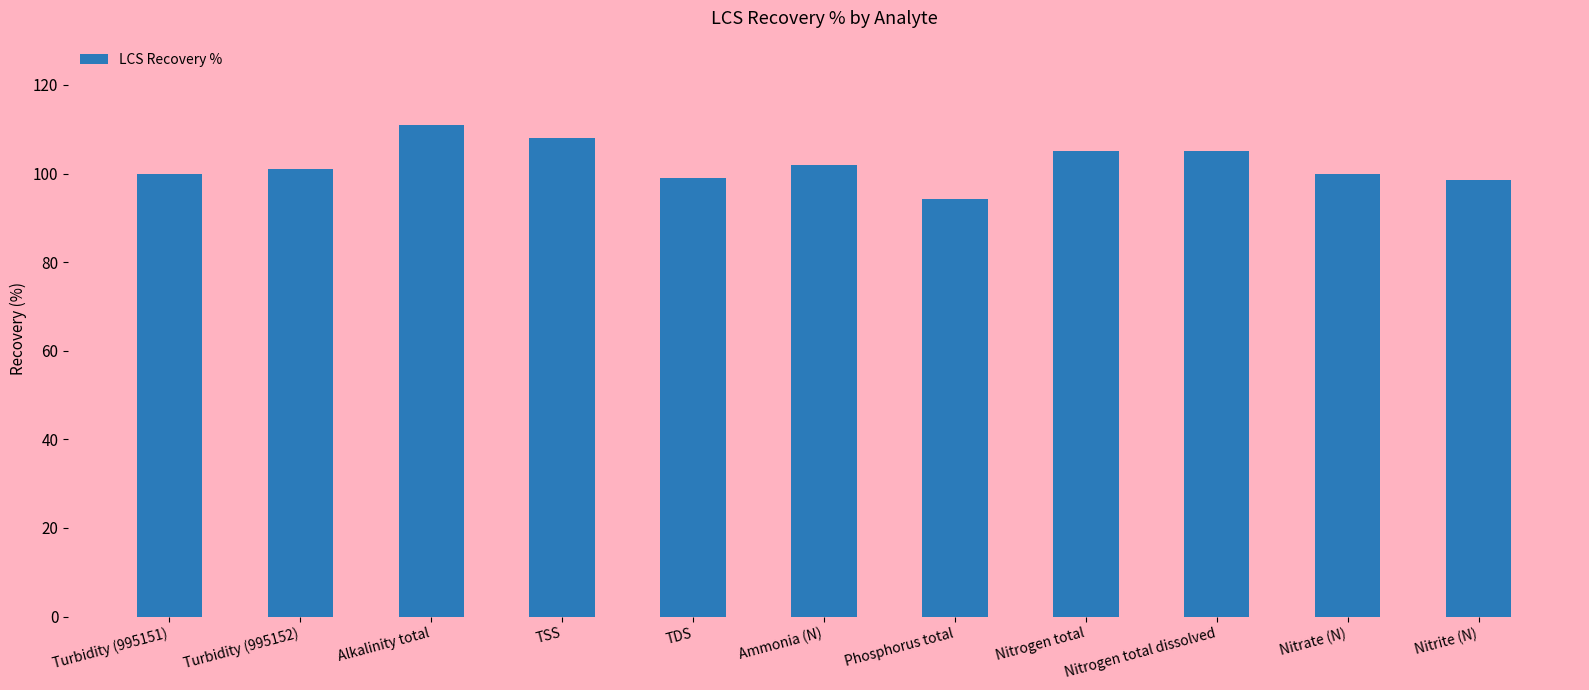

Approximately how many times larger is the value at Nitrate (N) compared to TSS?

0.9